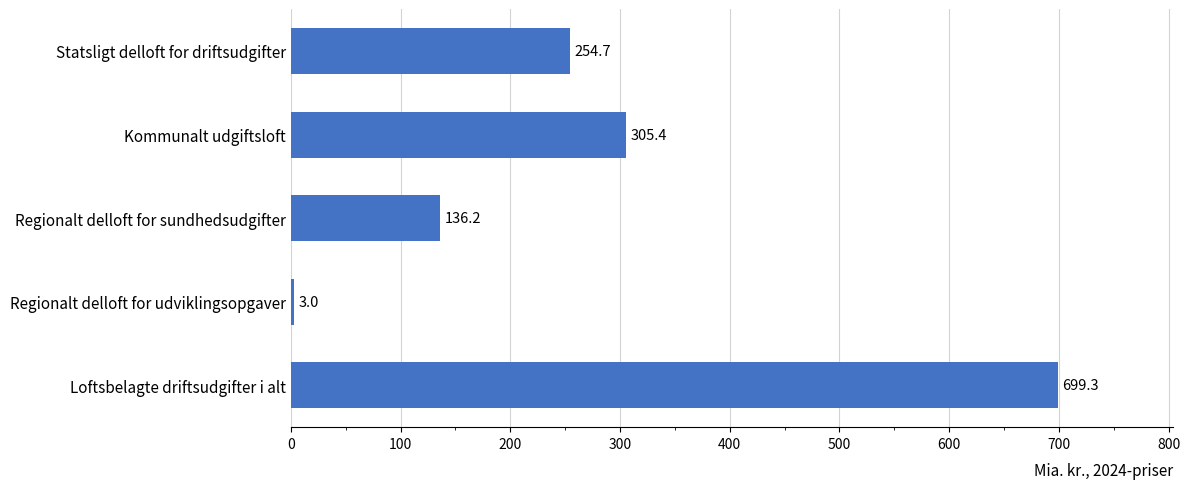

The chart shows a value of 136.2 at Regionalt delloft for sundhedsudgifter. True or false?

True